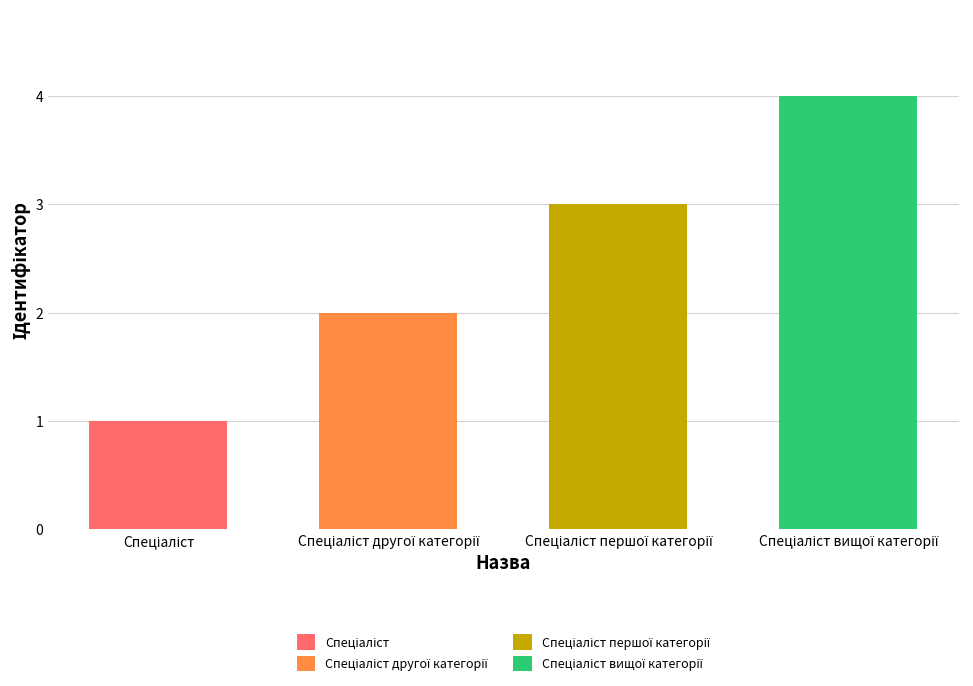

What is the difference between the maximum and minimum values?

3